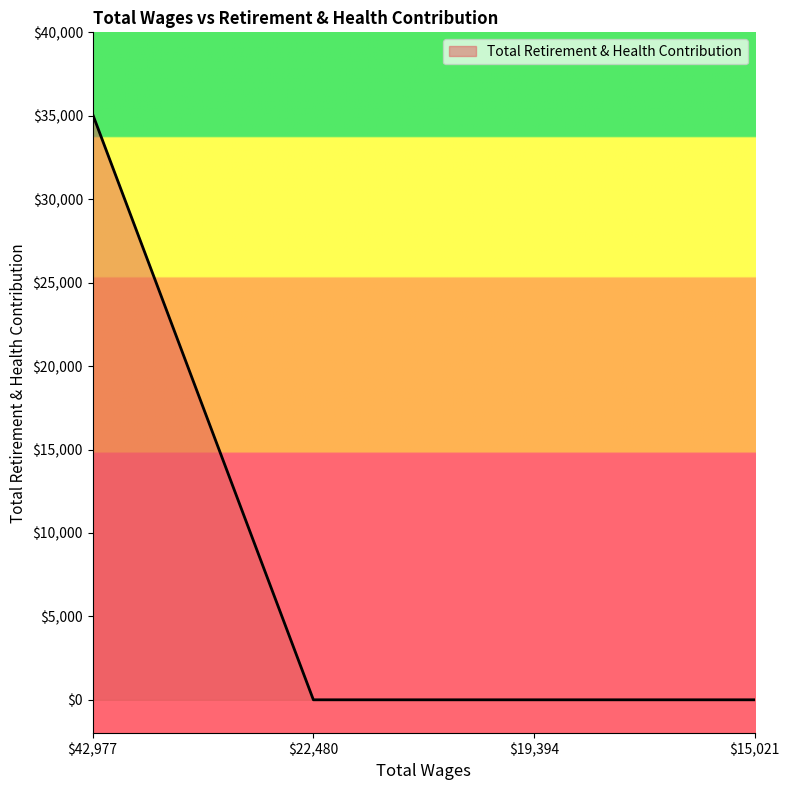

Reading left to right, extract all data points from this chart.

35091	0	0	0